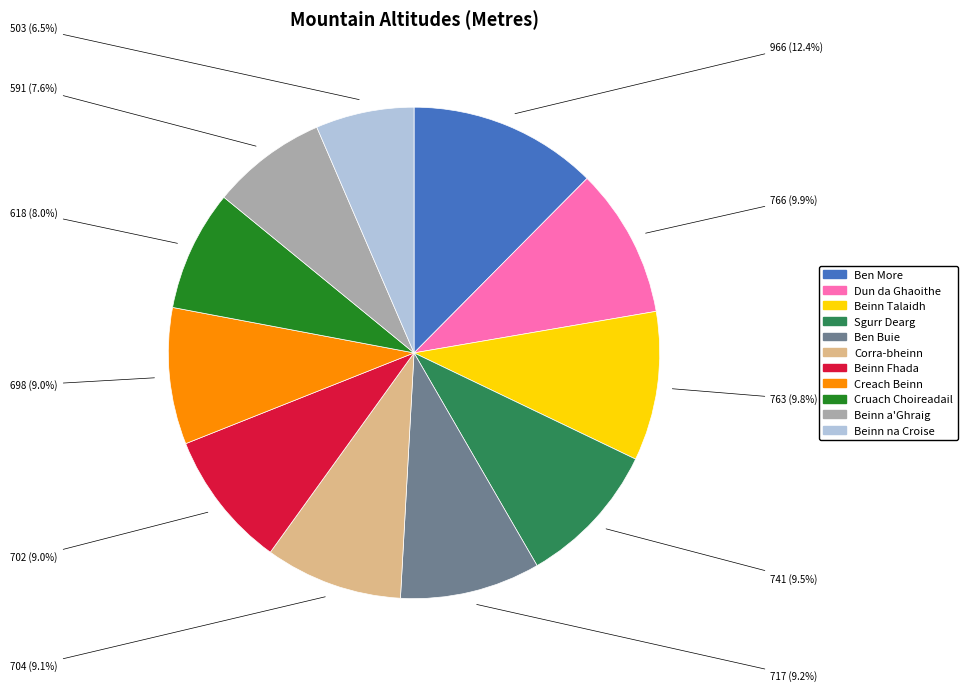

What percentage is the Ben Buie slice, to the nearest percent?

9%